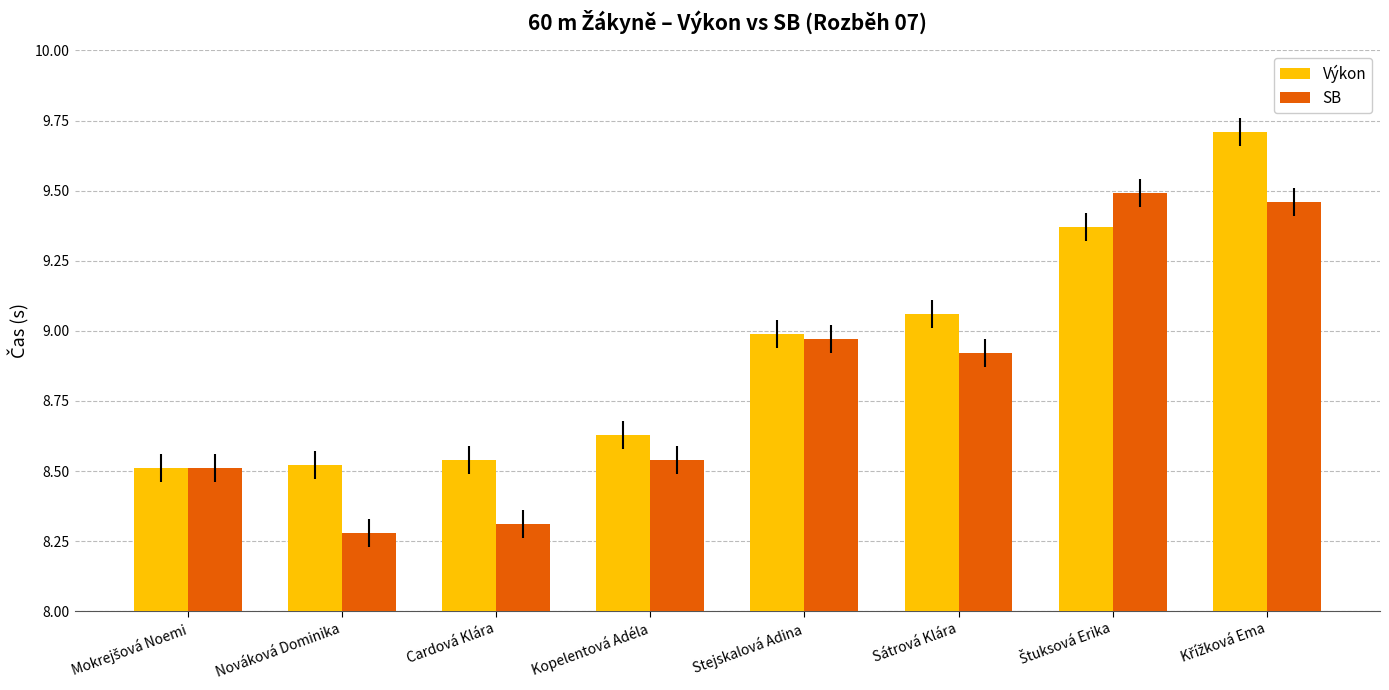

Does the chart contain stacked bars?

No